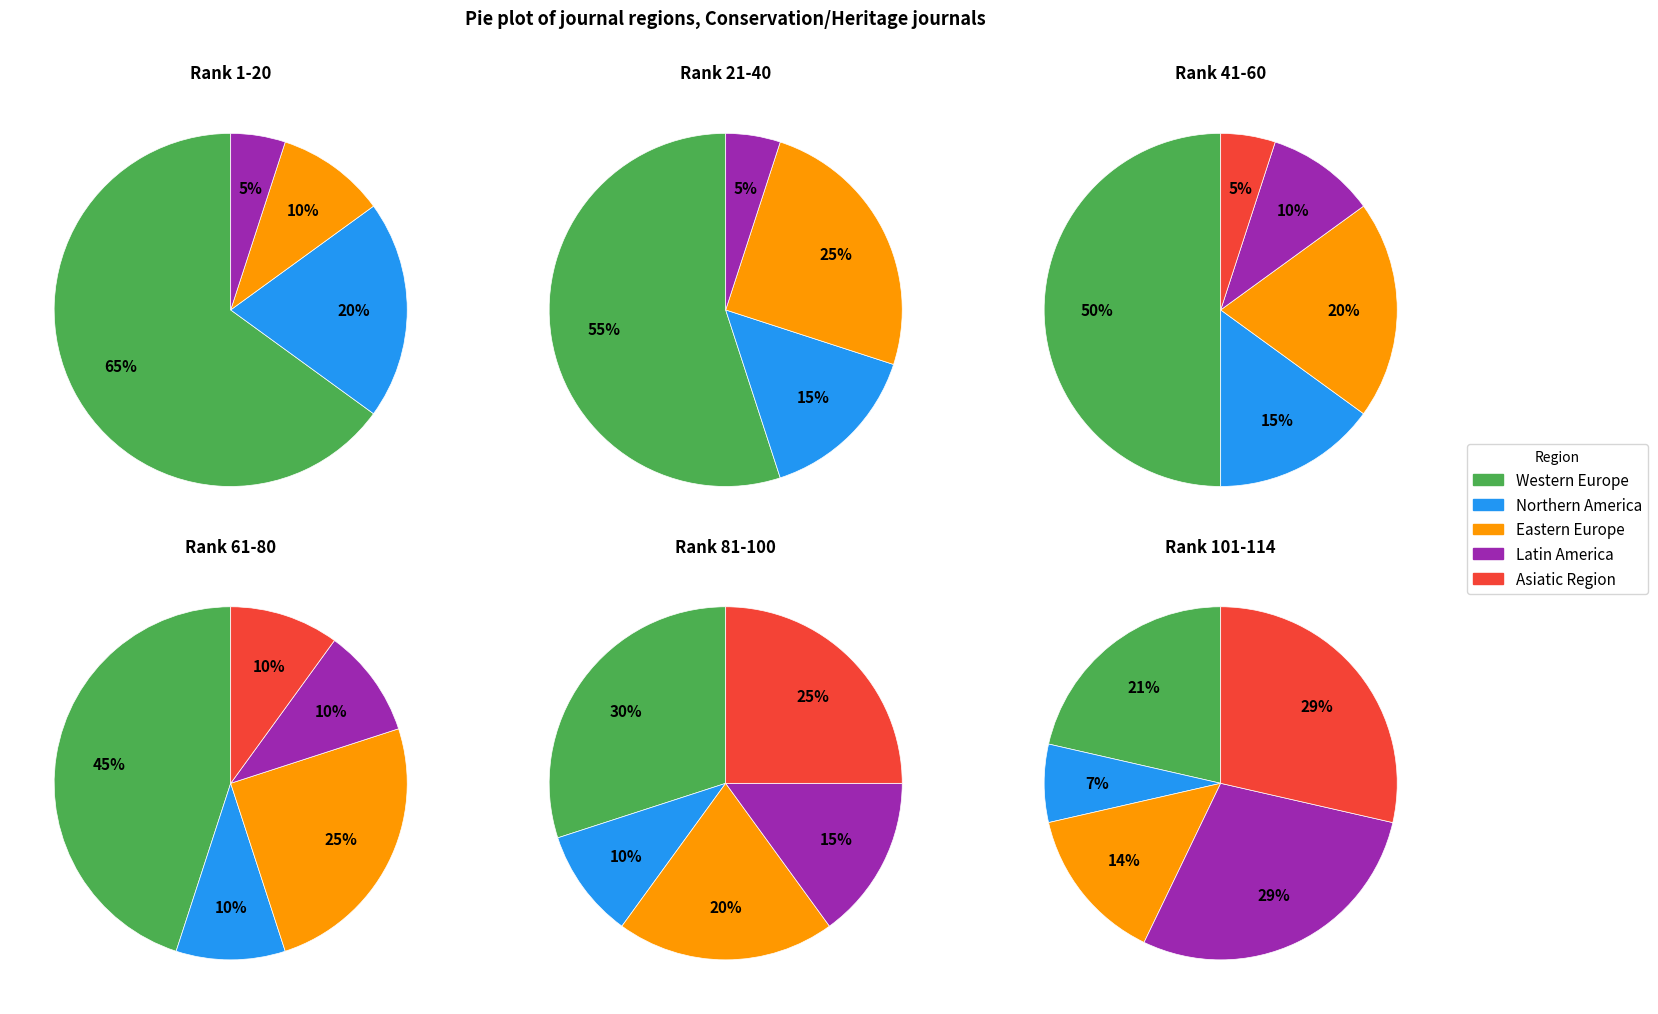

Rank the categories by value from highest to lowest.

Western Europe, Northern America, Eastern Europe, Latin America, Asiatic Region